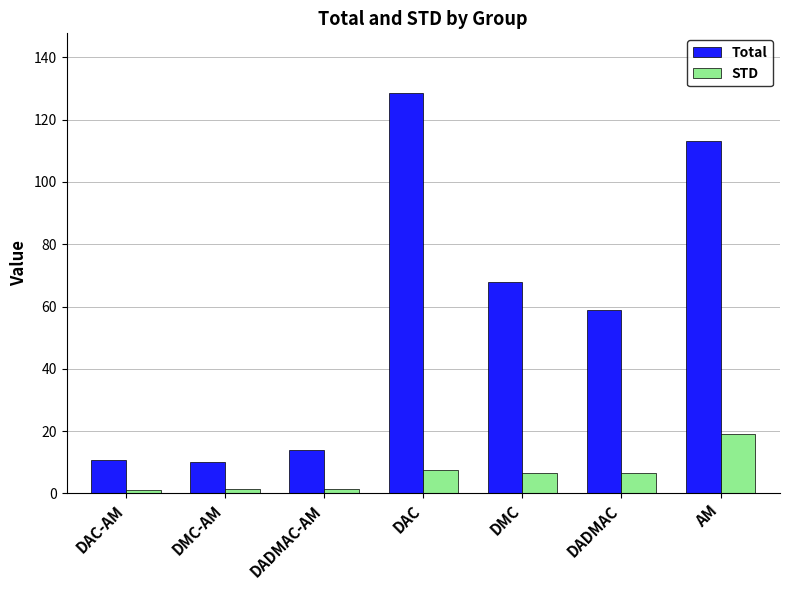

What value does the Total series have at DMC?

67.8